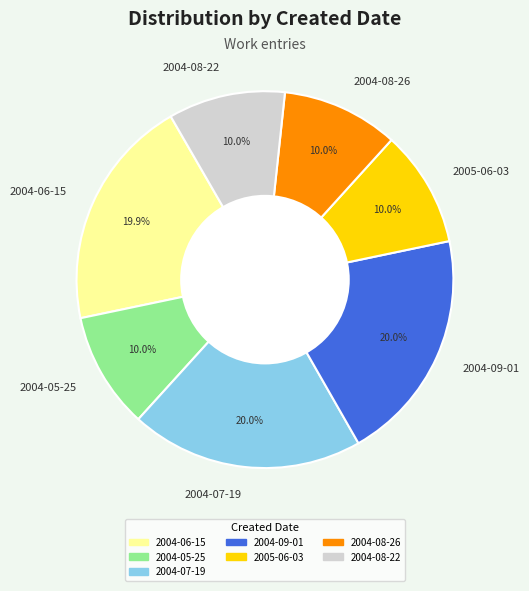

What percentage is the 2004-09-01 slice, to the nearest percent?

20%